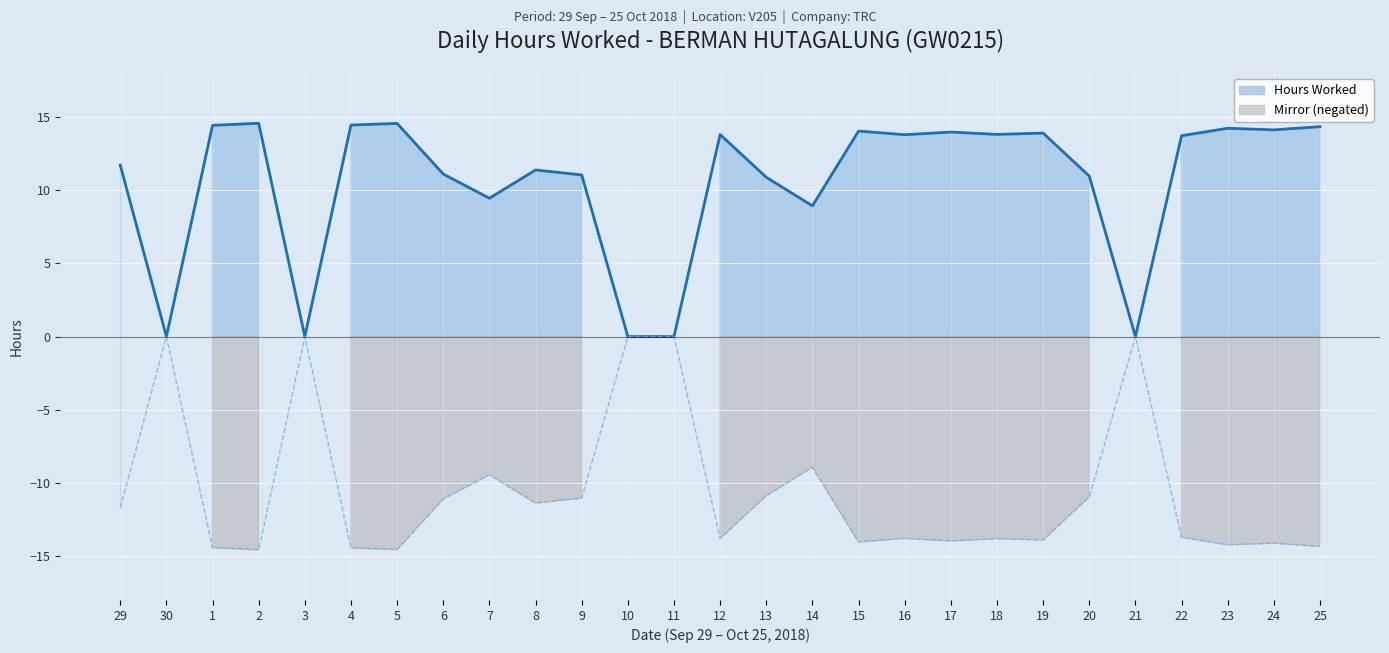

What is the average value of the Mirror (negated) series?

-10.5